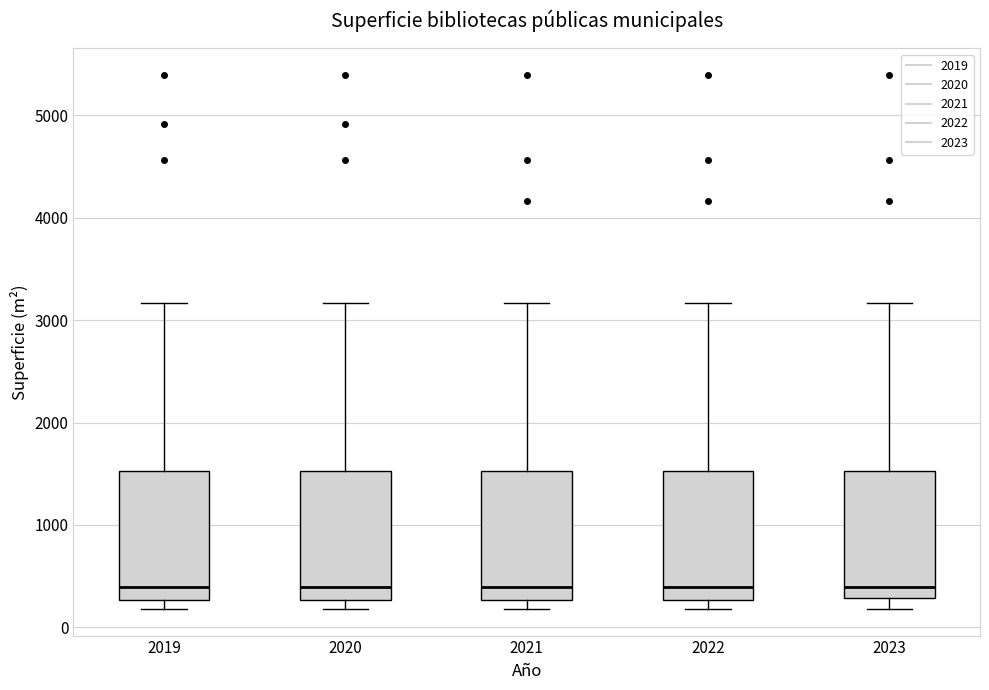

Reading left to right, transcribe this box plot: for each box, give where its median line is, the range the box spans, and where its two whiskers end, as read against the y-axis. The values are not printed on the chart, so give them approximately, as read against the axis.

2019: median 400, box 300 to 1500, whiskers 200 to 3200
2020: median 400, box 300 to 1500, whiskers 200 to 3200
2021: median 400, box 300 to 1500, whiskers 200 to 3200
2022: median 400, box 300 to 1500, whiskers 200 to 3200
2023: median 400, box 300 to 1500, whiskers 200 to 3200